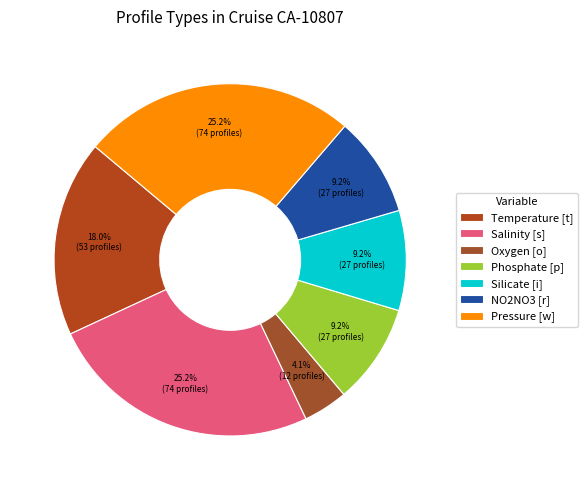

To the nearest percent, what is the average slice percentage?

14%